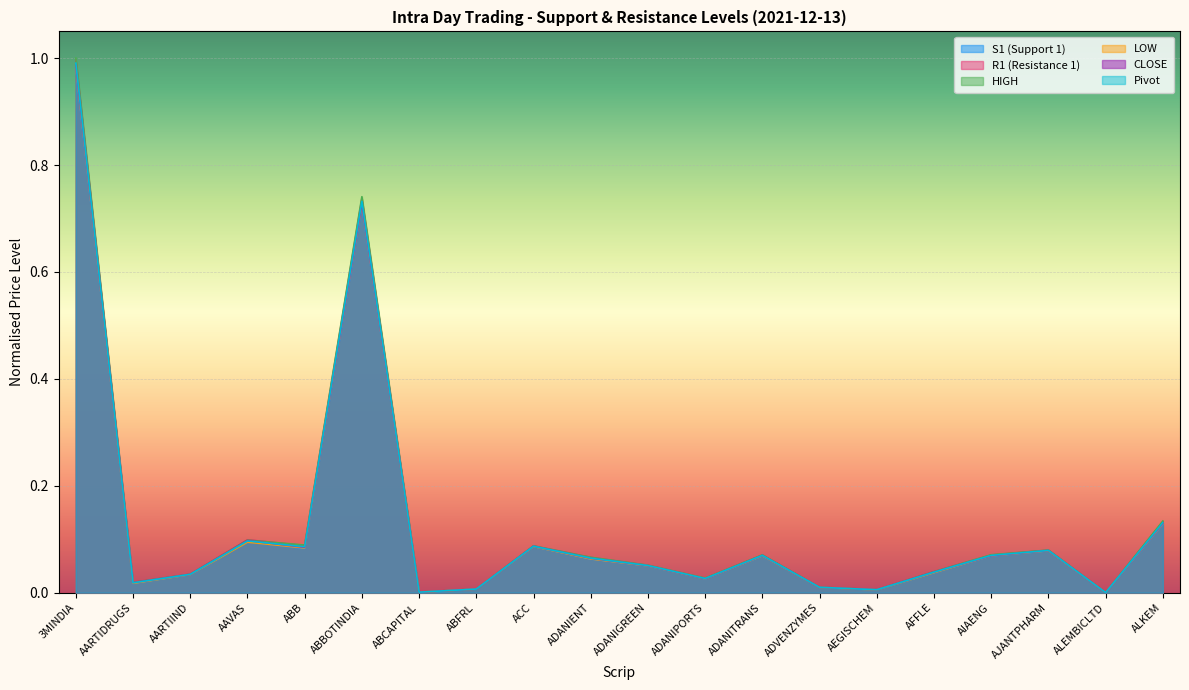

At which category is the sum across all series the highest?

3MINDIA